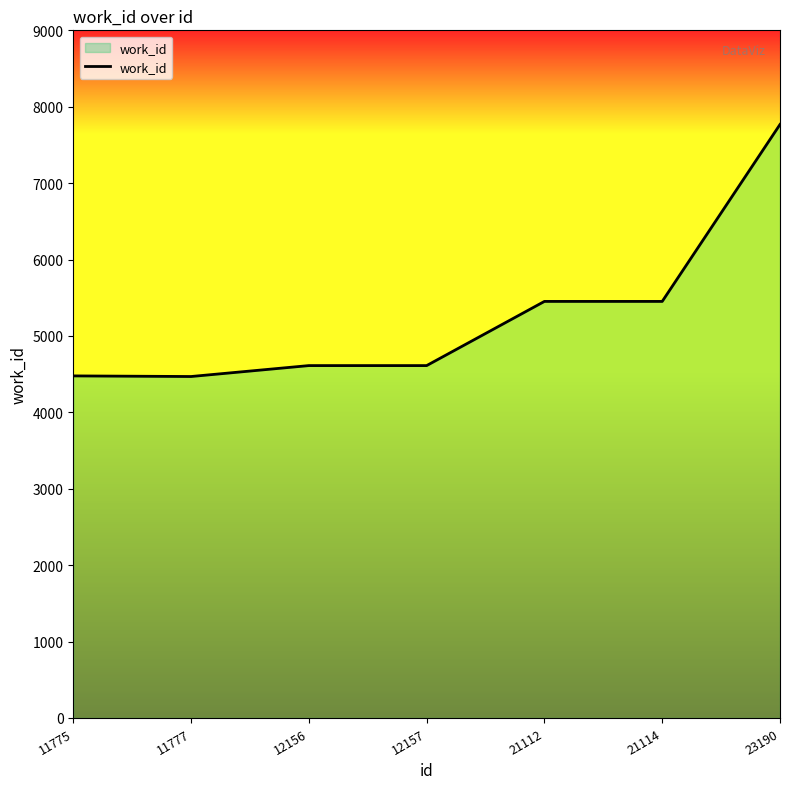

True or false: the data shows 5017 at 23190.

False